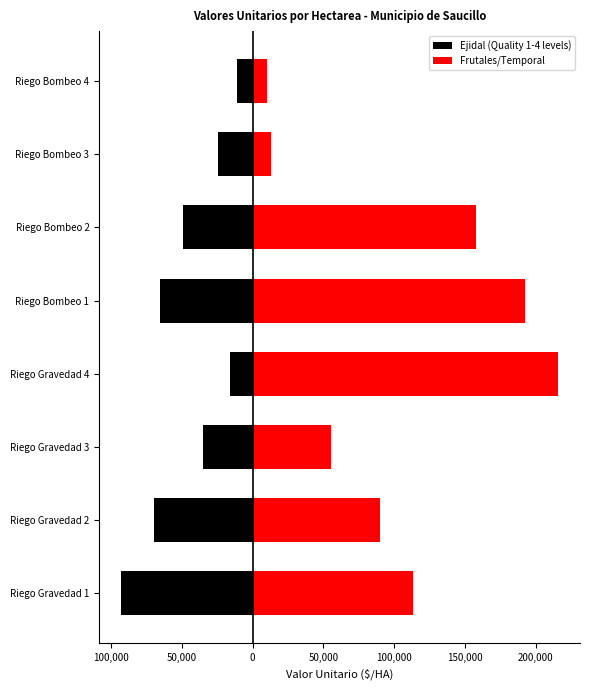

Which series changed the most between Riego Gravedad 2 and Riego Bombeo 2?

Frutales/Temporal